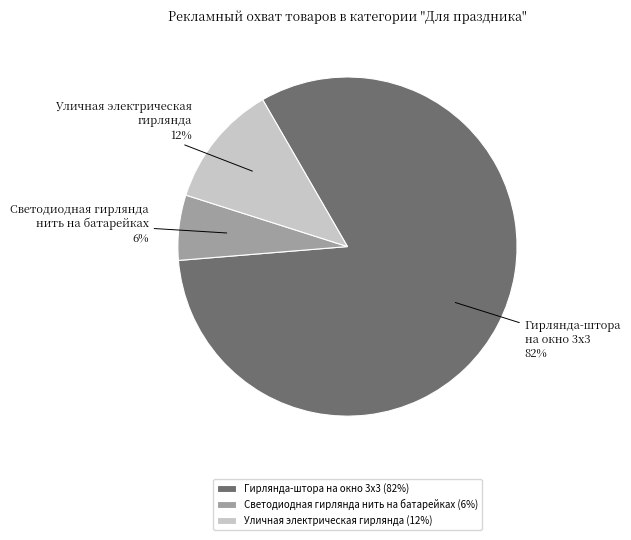

To the nearest percent, what is the combined percentage of Светодиодная гирлянда нить на батарейках and Уличная электрическая гирлянда?

18%